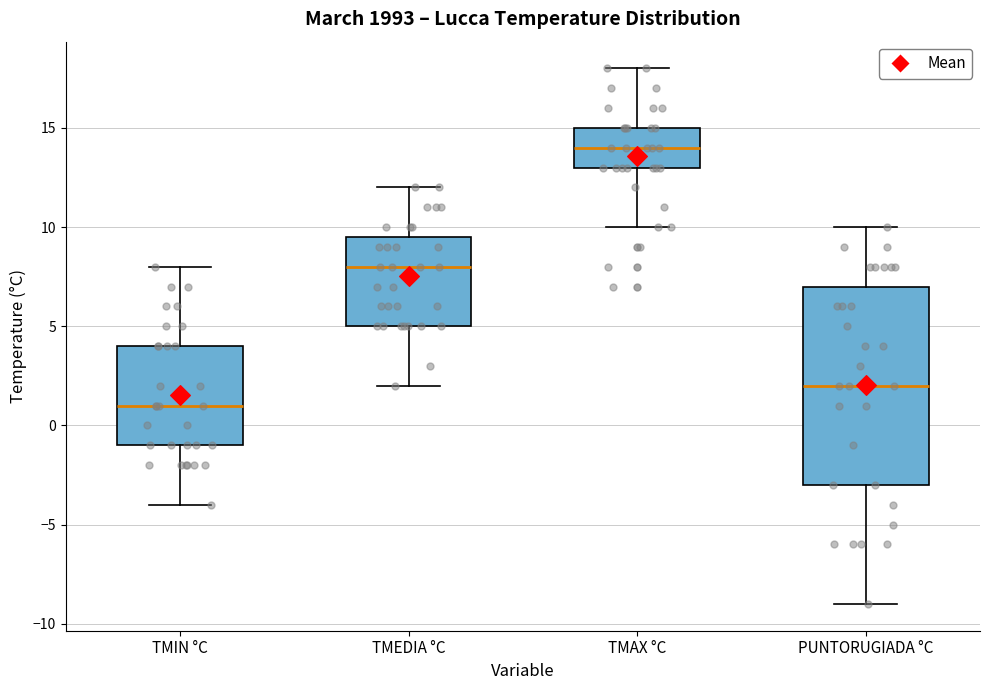

Reading left to right, read every box against the y-axis: the position of its median line, the range the box covers, and the ends of its whiskers. The values are not printed on the chart, so give them approximately, as read against the axis.

TMIN °C: median 1.0, box -1.0 to 4.0, whiskers -4.0 to 8.0
TMEDIA °C: median 8.0, box 5.0 to 9.5, whiskers 2.0 to 12.0
TMAX °C: median 14.0, box 13.0 to 15.0, whiskers 10.0 to 18.0
PUNTORUGIADA °C: median 2.0, box -3.0 to 7.0, whiskers -9.0 to 10.0